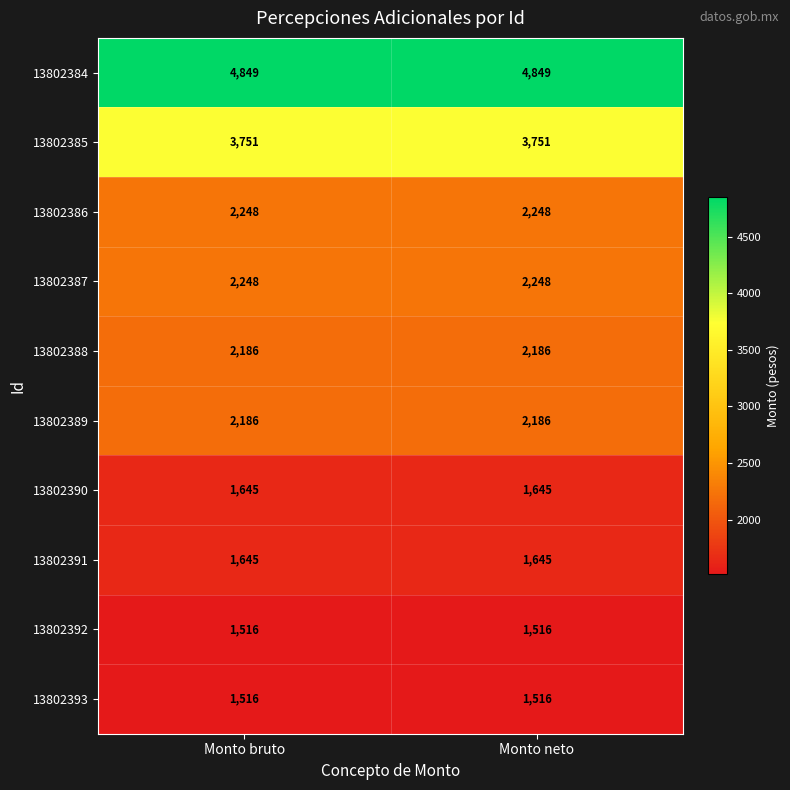

What is the total value across all series at Monto bruto?

23790